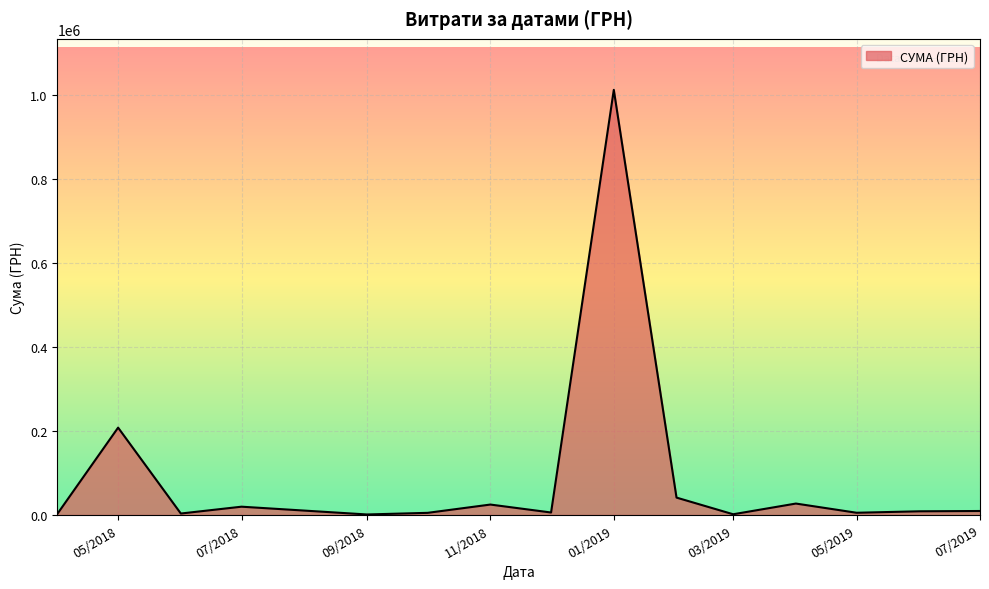

What is the difference between the maximum and minimum values?

1010594.6